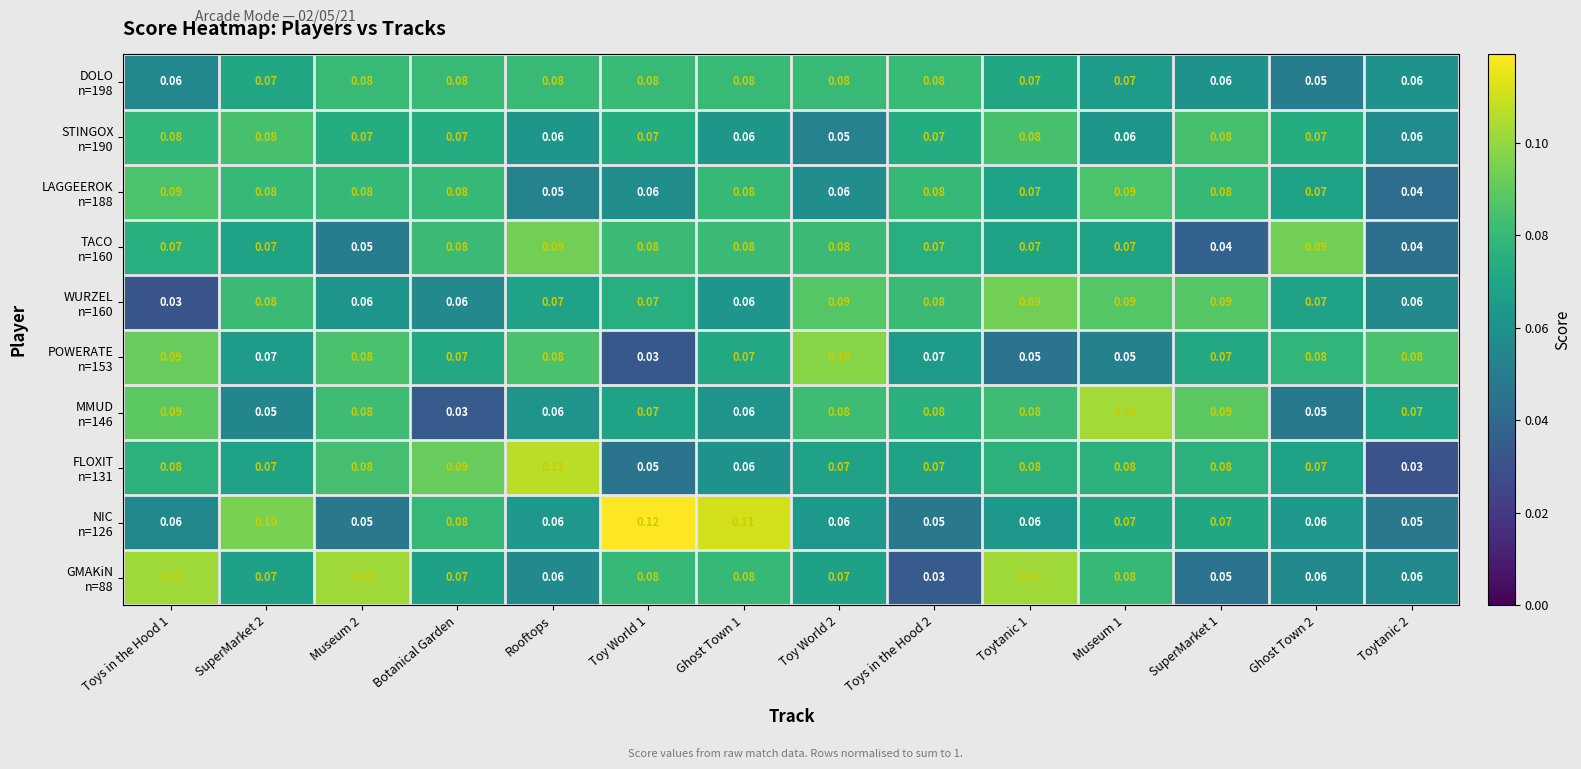

Between SuperMarket 2 and Toys in the Hood 1, which is larger?

SuperMarket 2